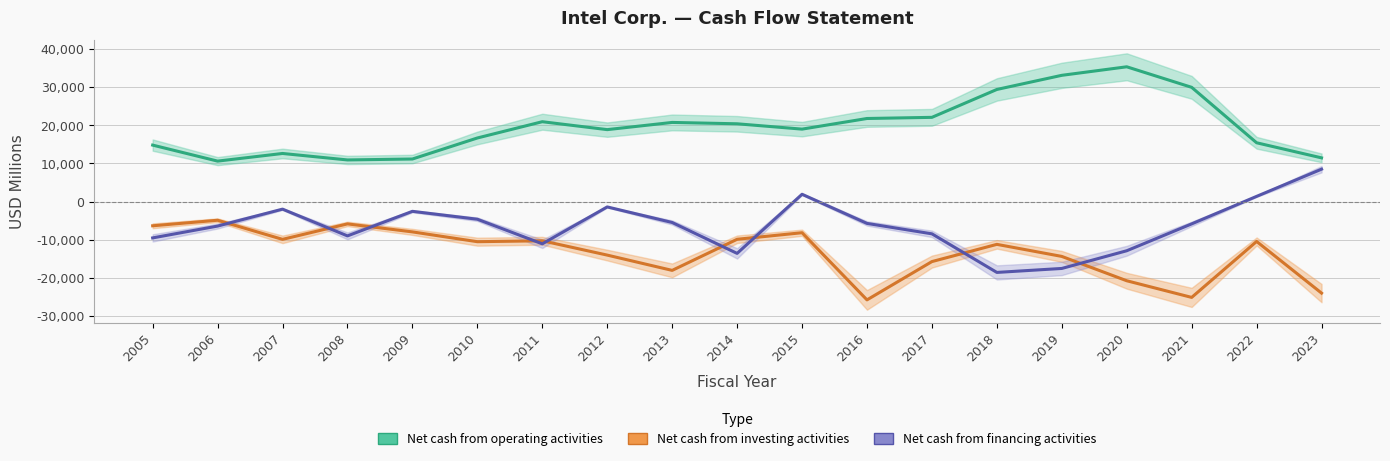

At which category does Net cash used for investing activities reach its first local valley?

2007